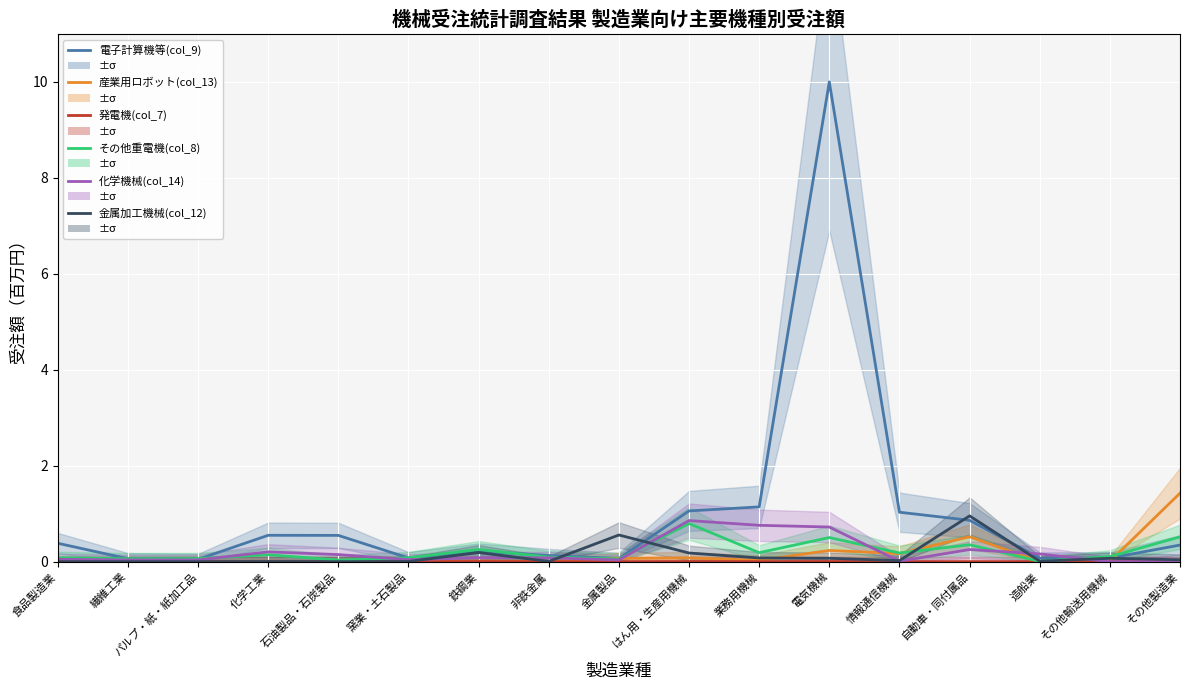

What is the average value of the 化学機械(col_14) series?

0.2